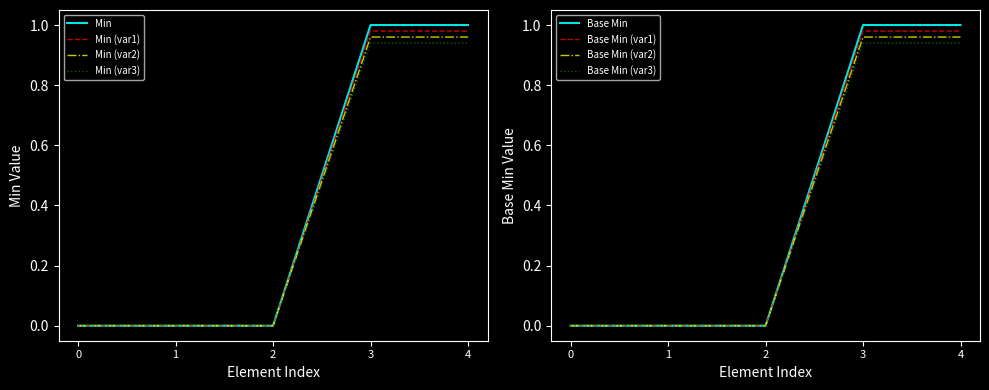

Is it true that Min (var1) equals 0.0 at 2?

True